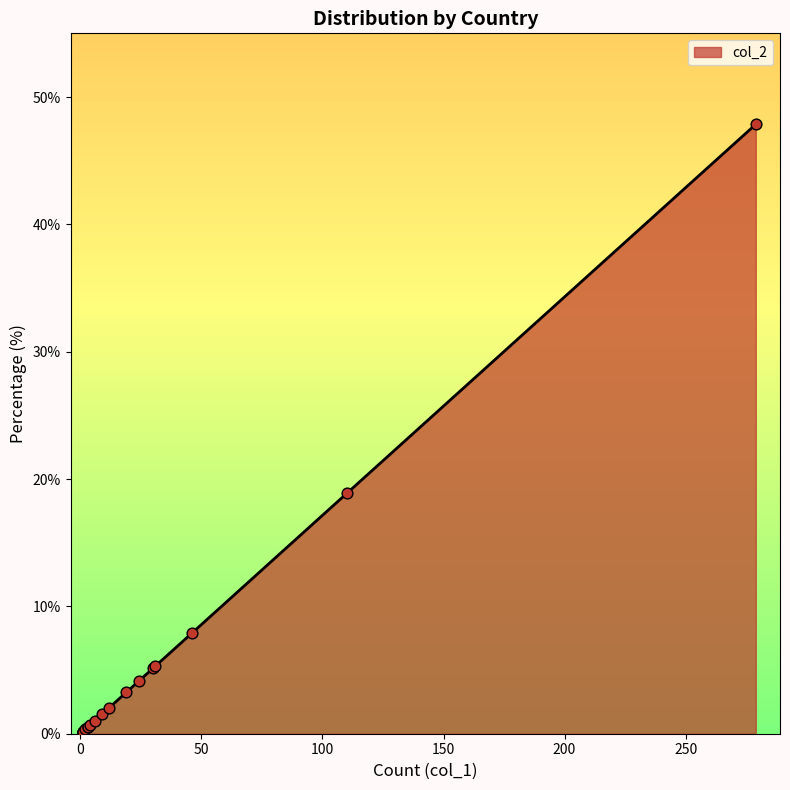

What is the change in value from United States to Mozambique?

-47.7